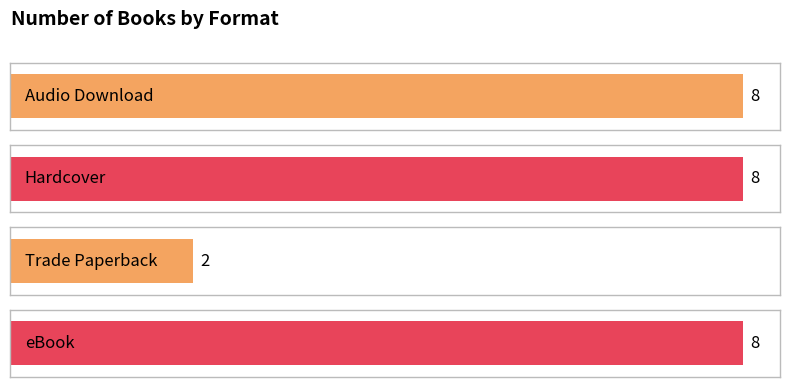

The value of Hardcover at Jaded is 79756294. True or false?

False